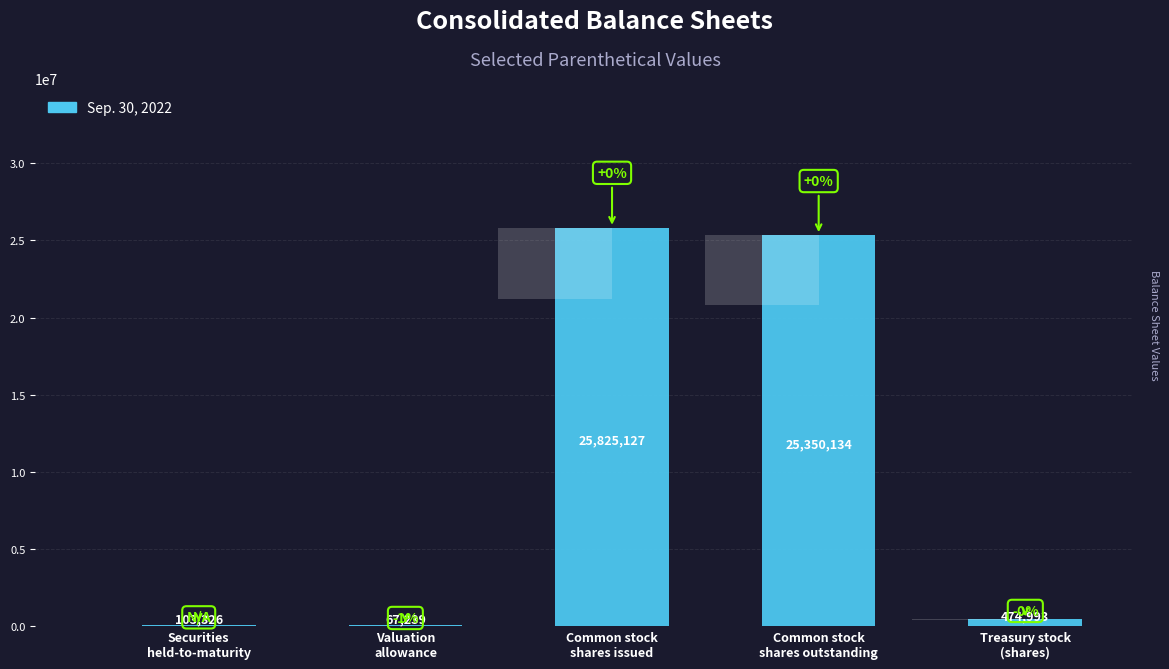

What is the minimum value shown in the chart?

67239